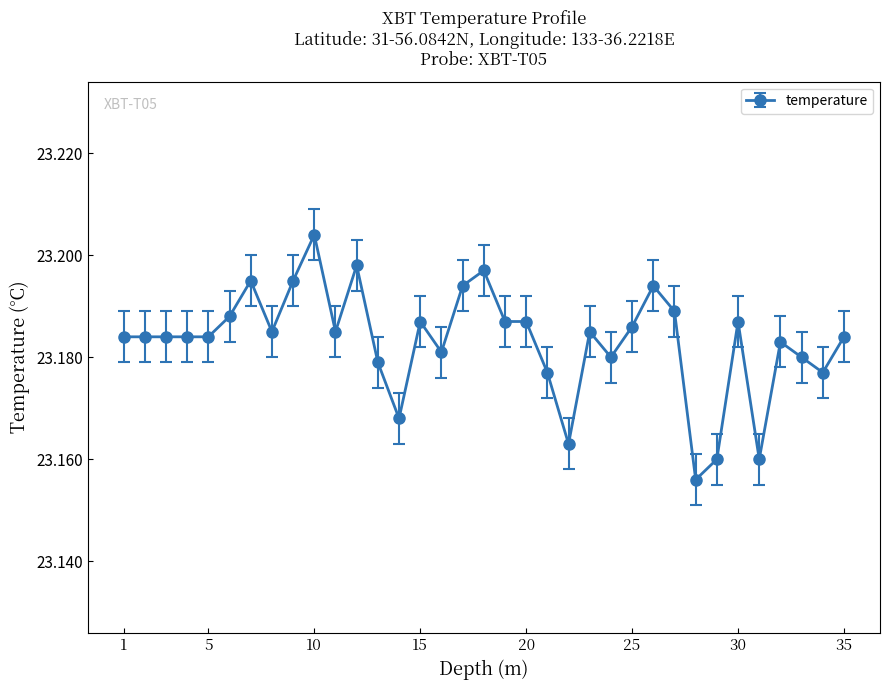

True or false: there are more than 1 points higher than both neighbors.

True